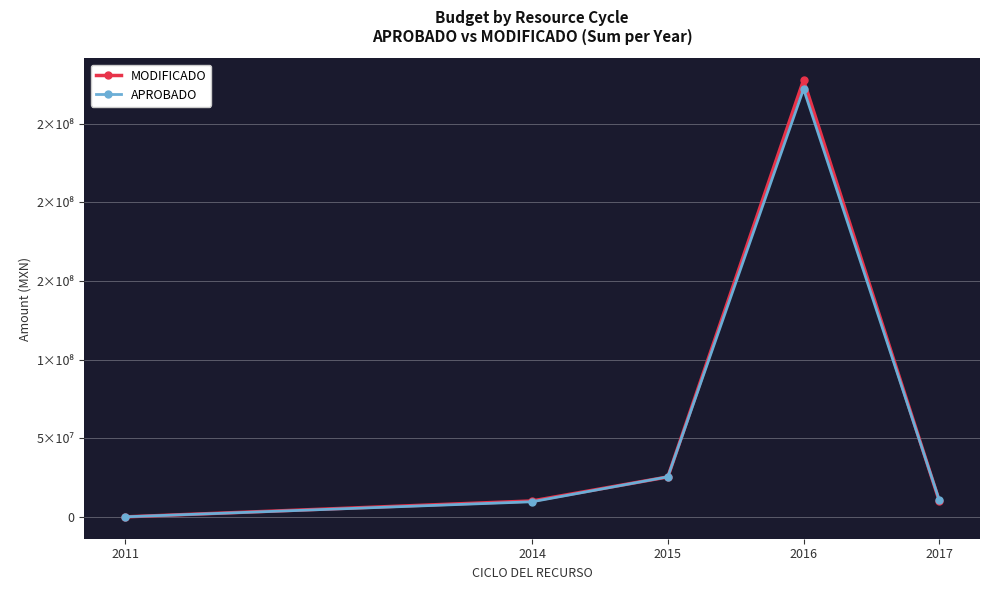

True or false: MODIFICADO has a value of 10184874.8 at 2014.

True